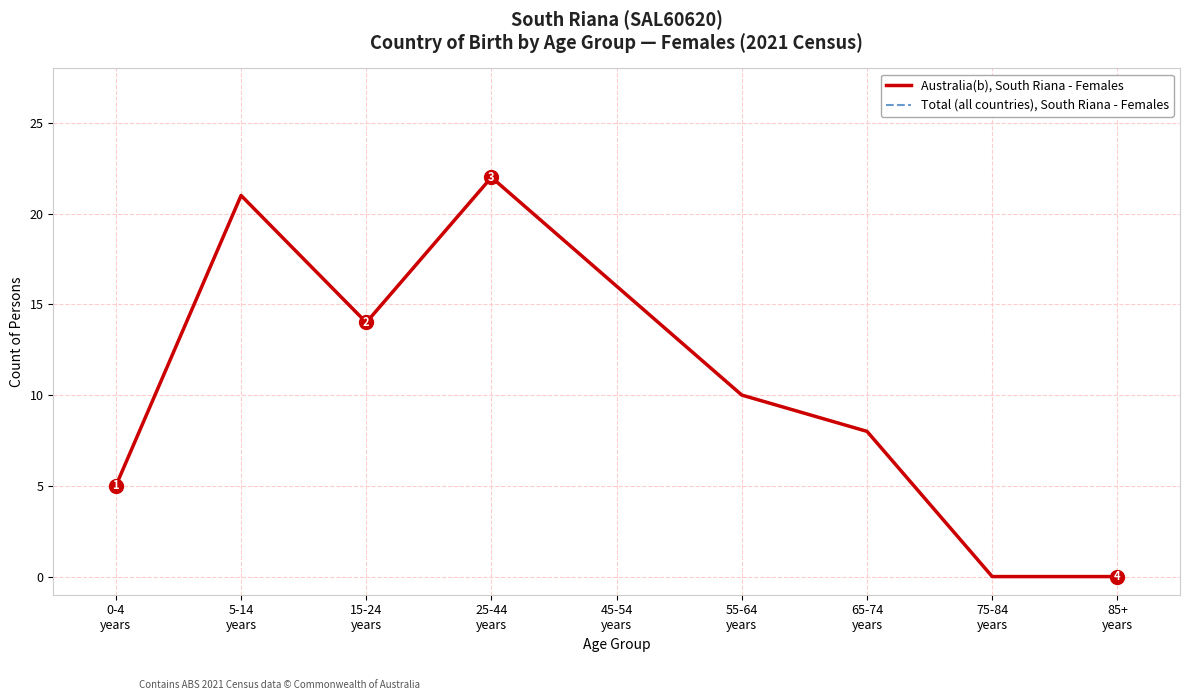

True or false: Australia(b), South Riana - Females has a value of 0 at 85+
years.

True